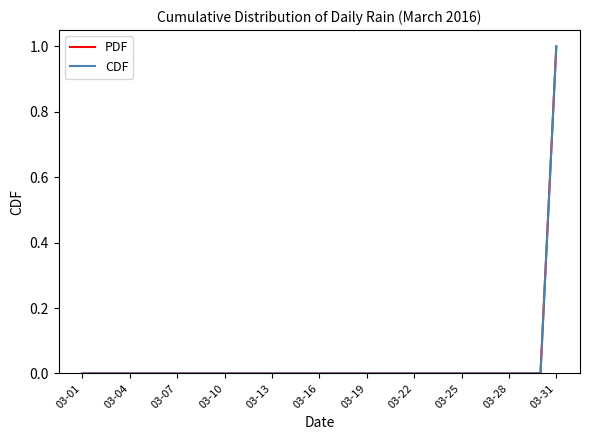

True or false: PDF and CDF cross at least once.

False